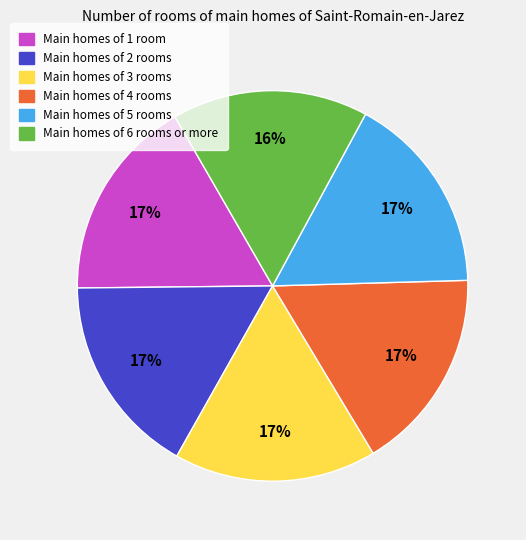

Does any single category account for the majority?

No